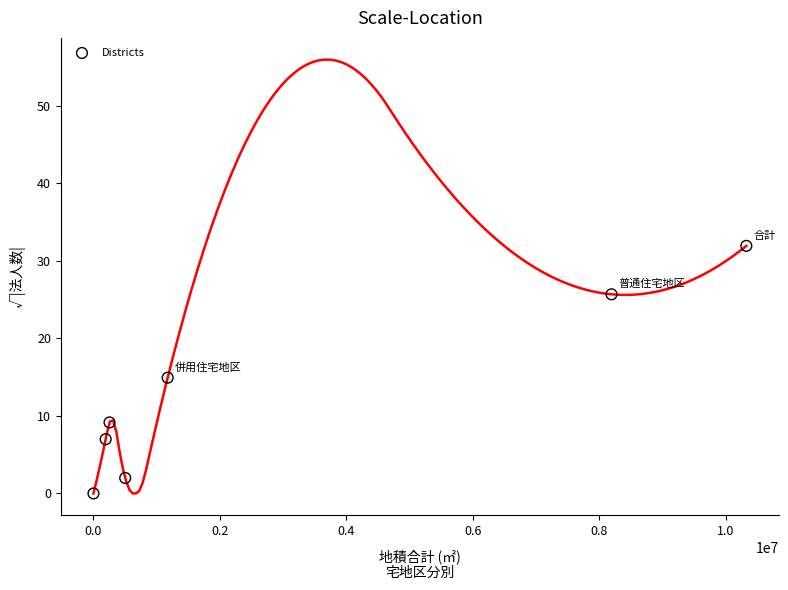

What is the average X value?

2949494.9